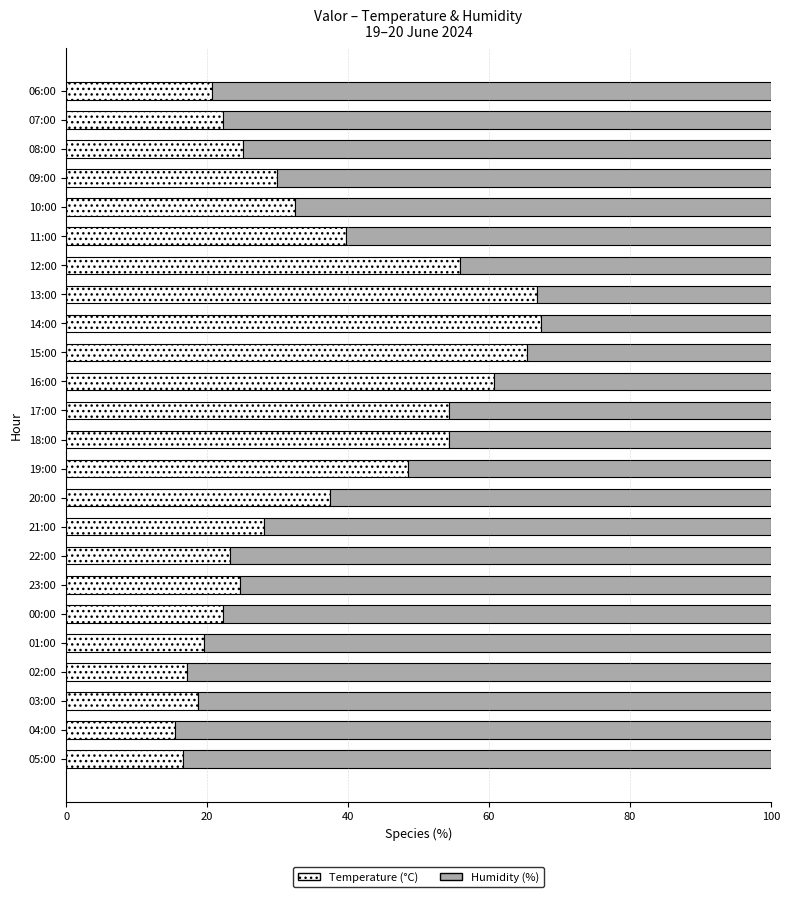

True or false: Temperature (°C) has a value of 30.3 at 07:00.

False